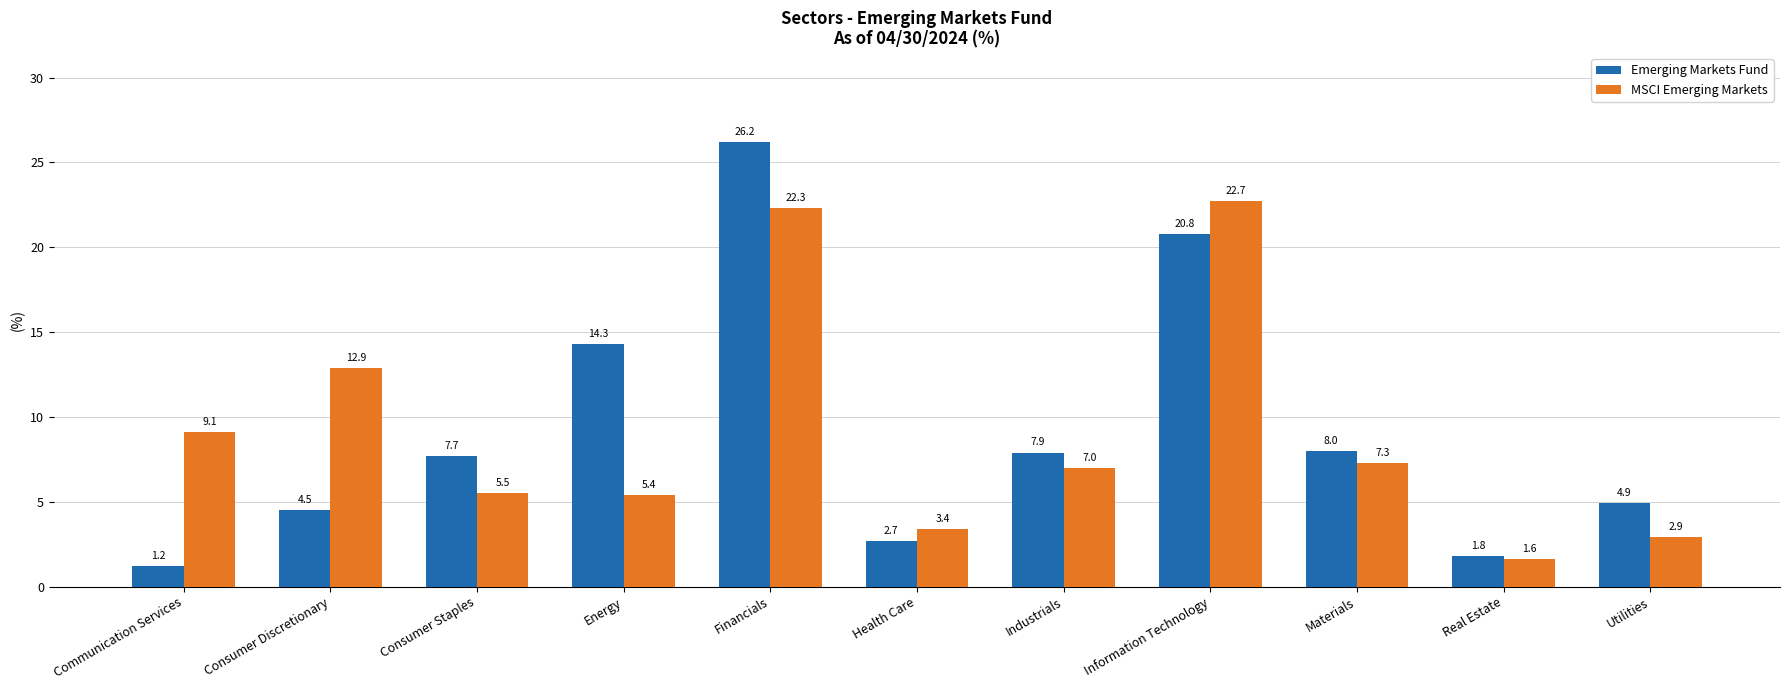

What is the greatest value displayed?

26.2